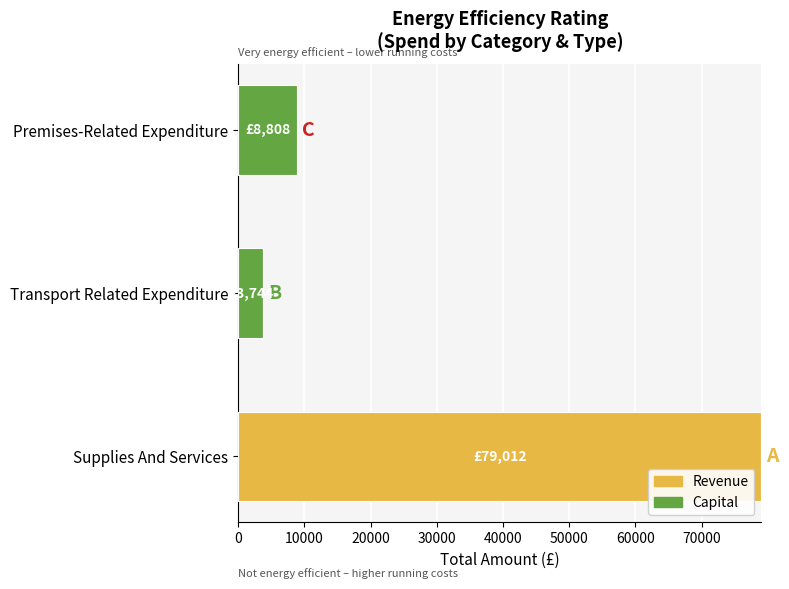

Count the number of categories in the chart.

3